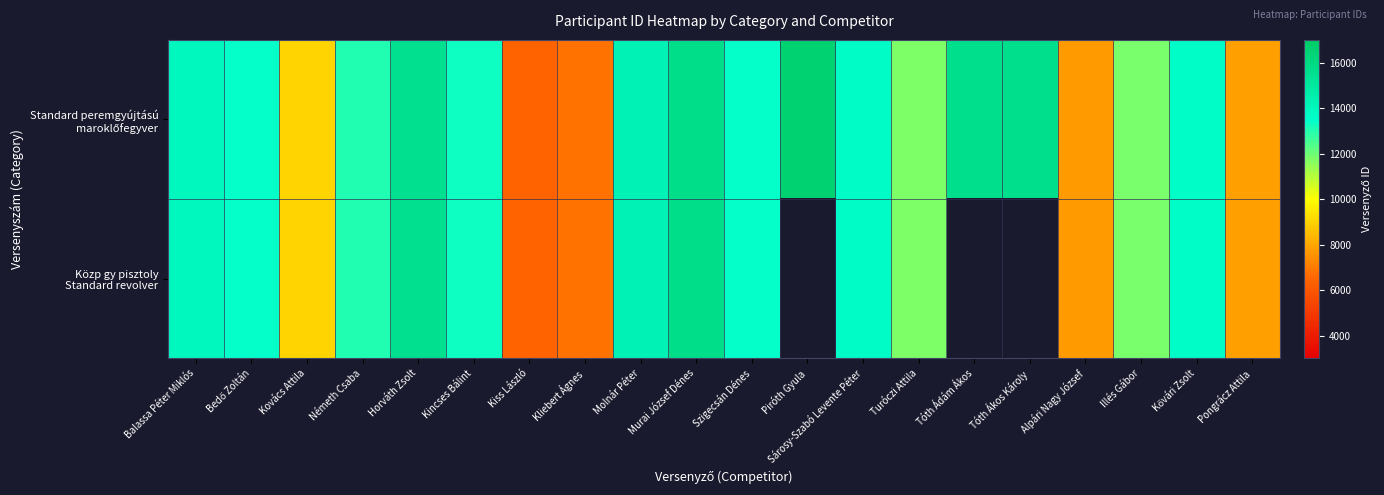

What is the difference between the maximum and minimum values in the Közp gy pisztoly Standard revolver series?

9282.0